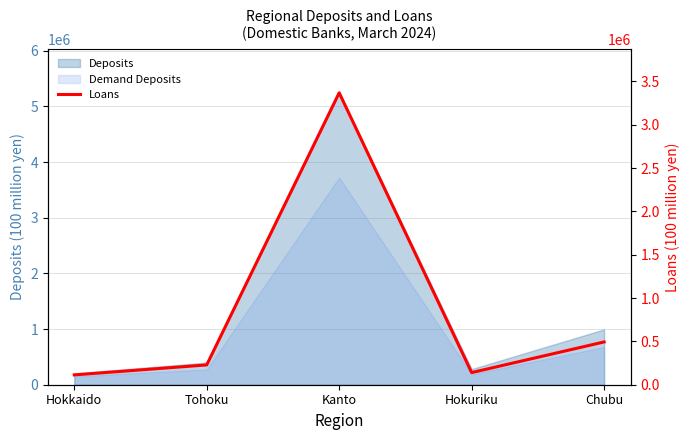

What value does the data have at Hokkaido, to the nearest 10?

113510